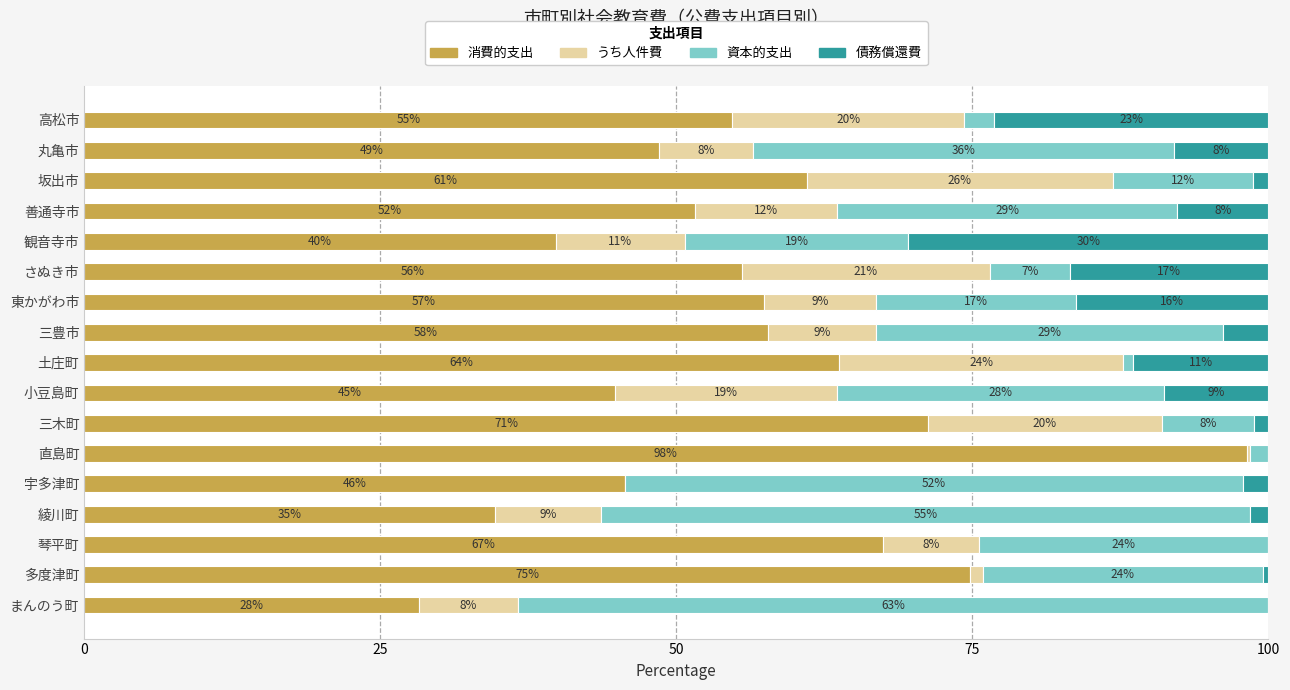

What is the maximum value for 消費的支出?

98.2